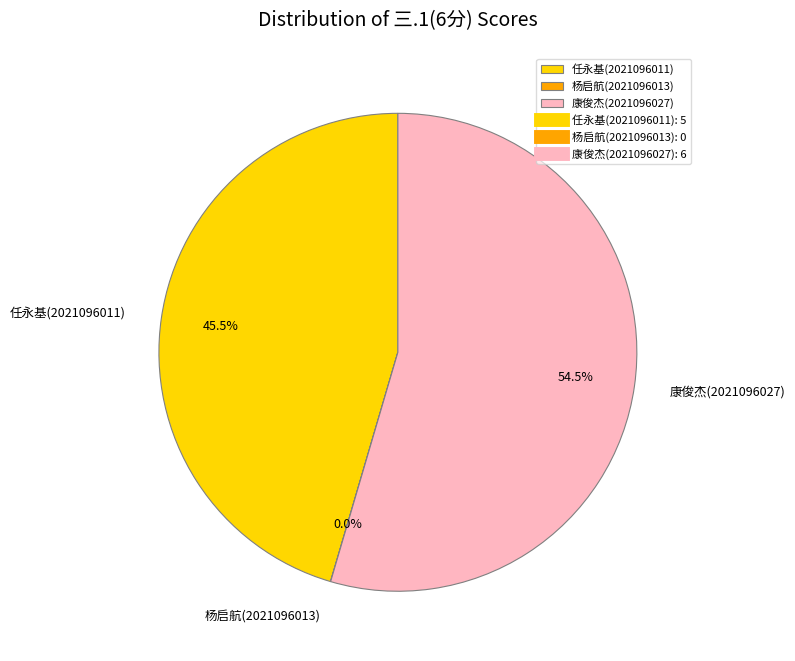

Which has a higher value, 康俊杰(2021096027) or 任永基(2021096011)?

康俊杰(2021096027)